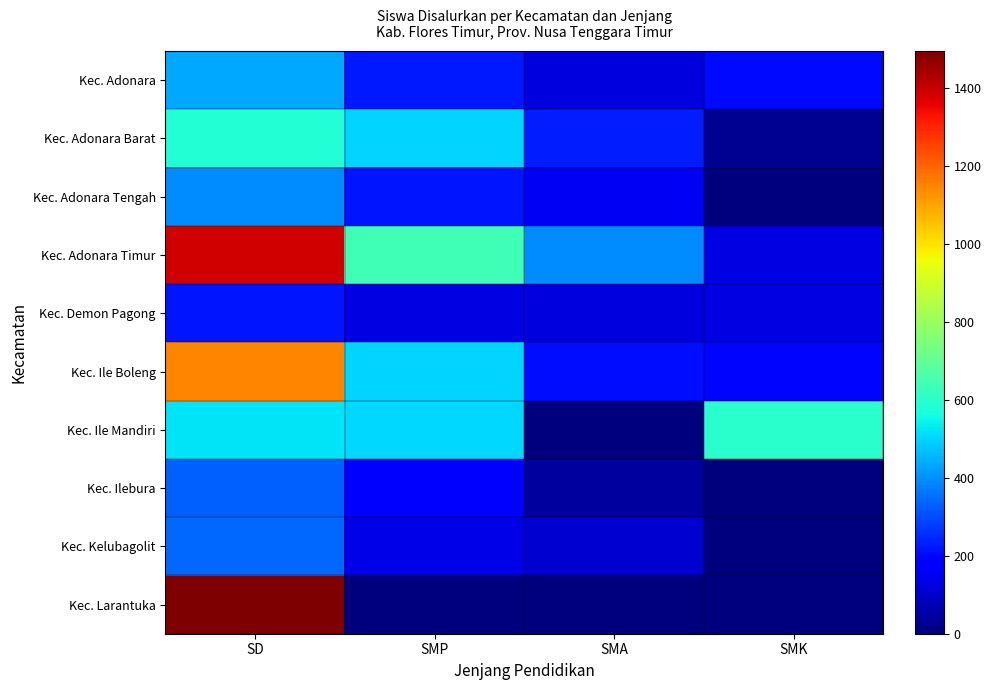

Between SMA and SMK, which is larger?

SMK